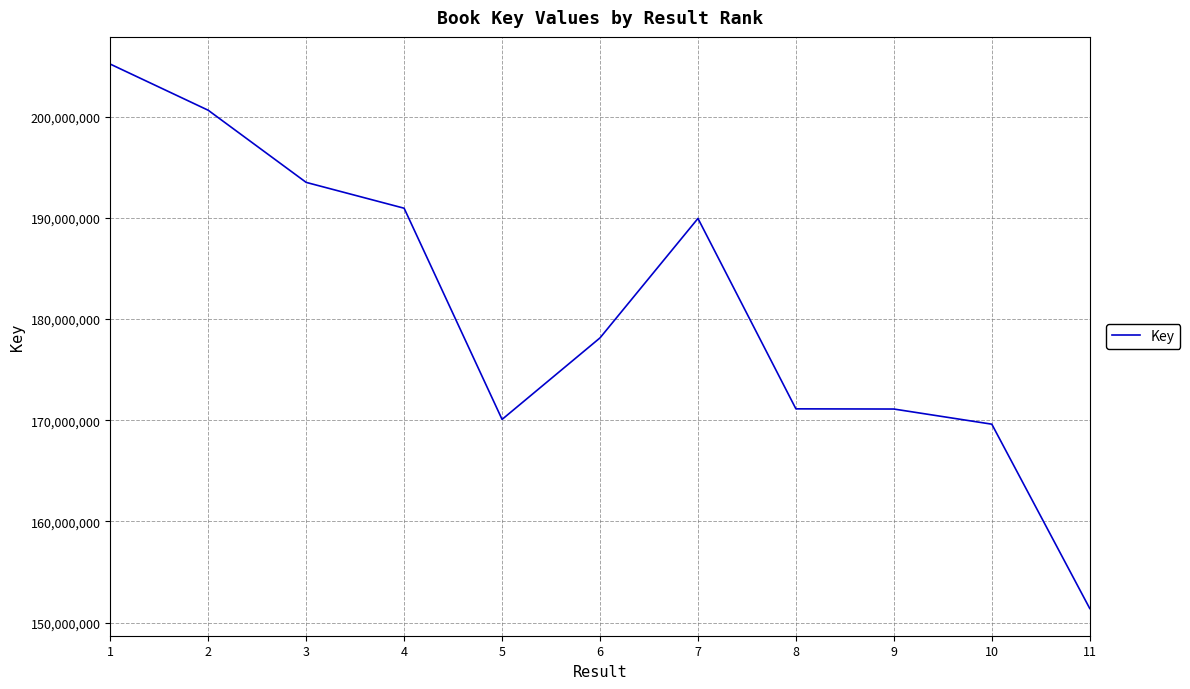

Where is the first local maximum?

7